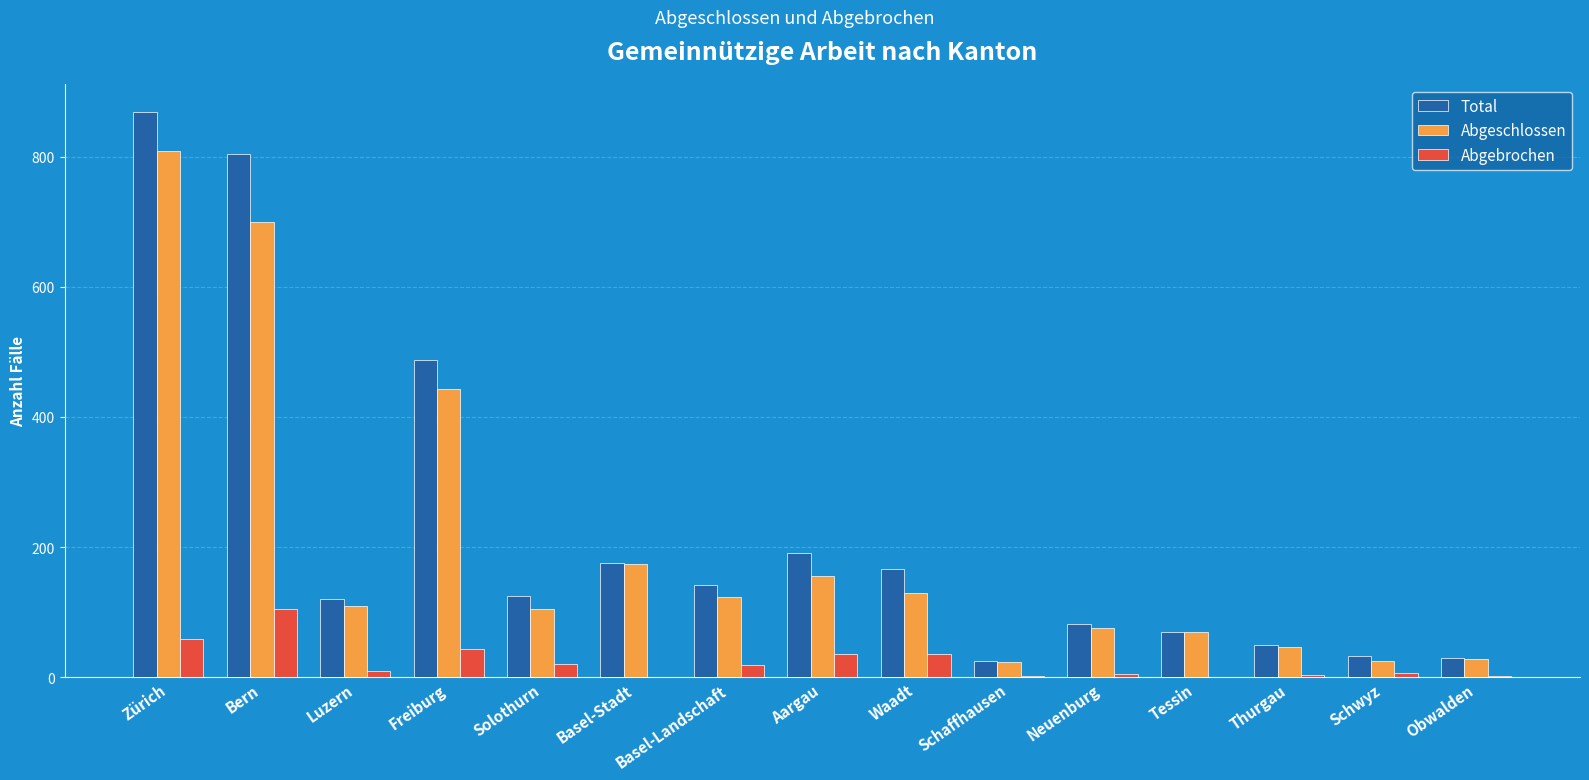

Is it true that Total equals 311 at Bern?

False